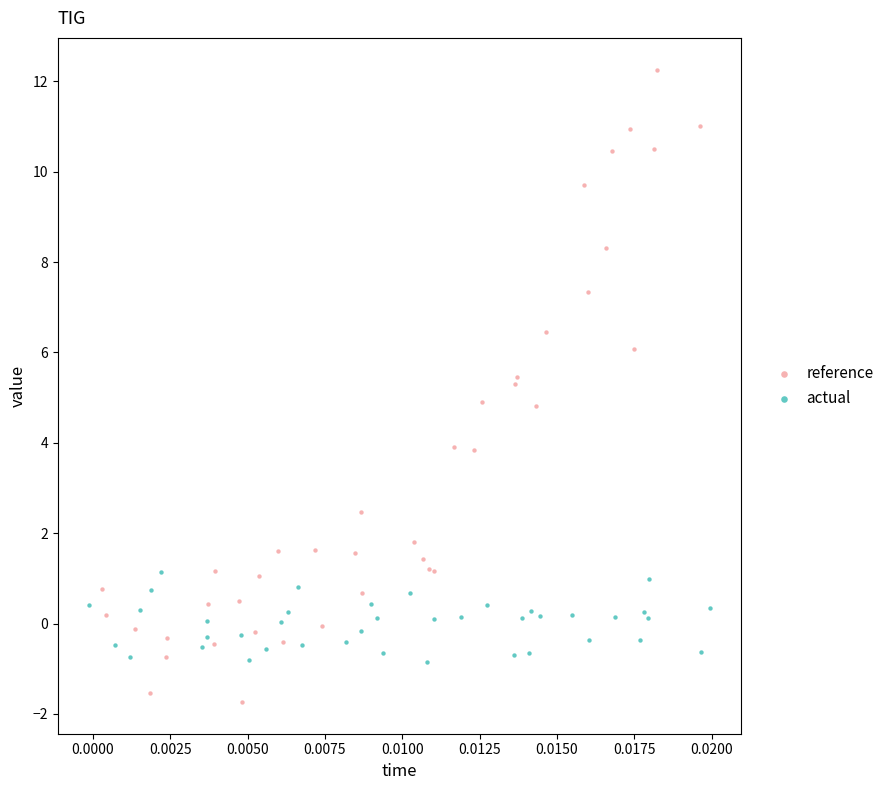

Which series contains the lowest Y value?

reference